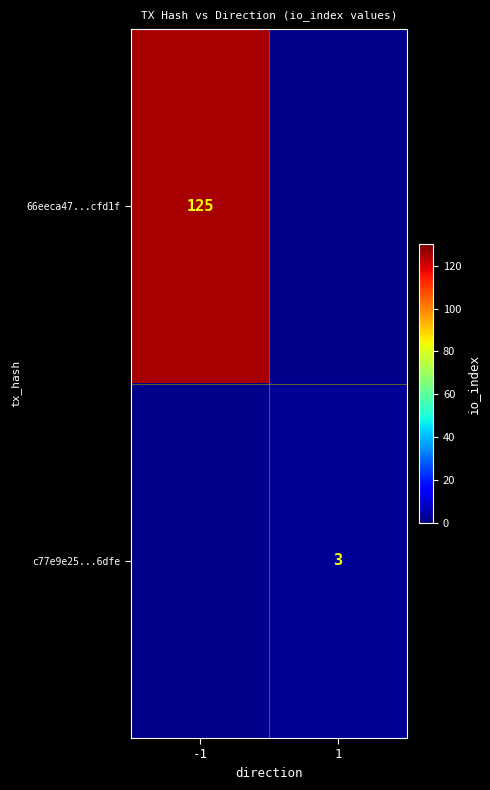

What is the smallest value displayed?

3.0